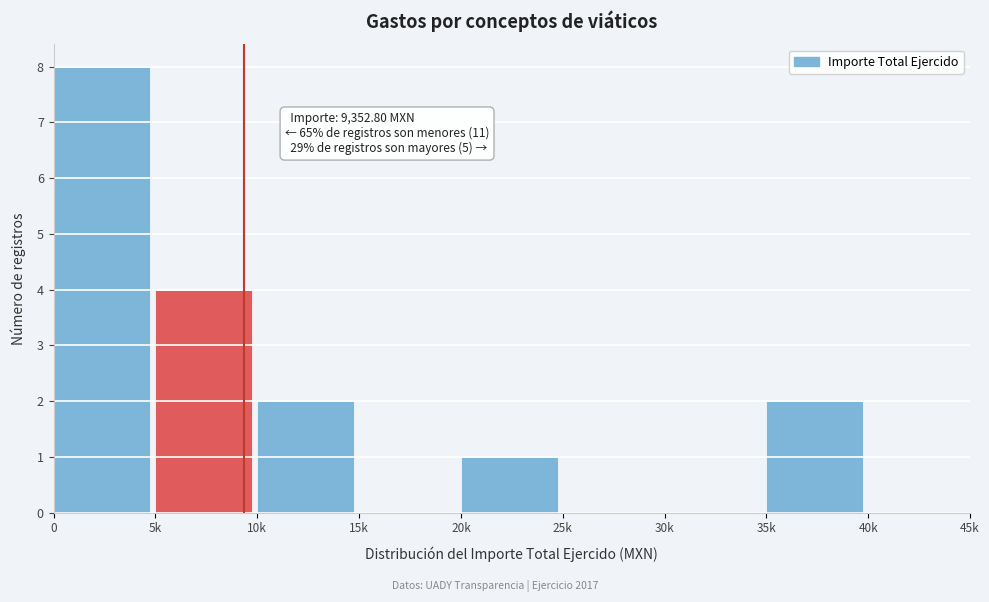

Reading right to left, extract all data points from this chart.

40k=0	35k=2	30k=0	25k=0	20k=1	15k=0	10k=2	5k=4	0=8